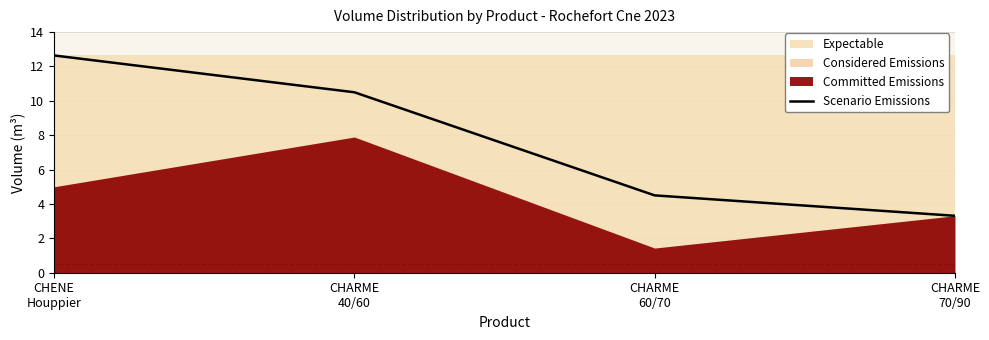

What is the approximate value at CHARME
40/60?

10.5